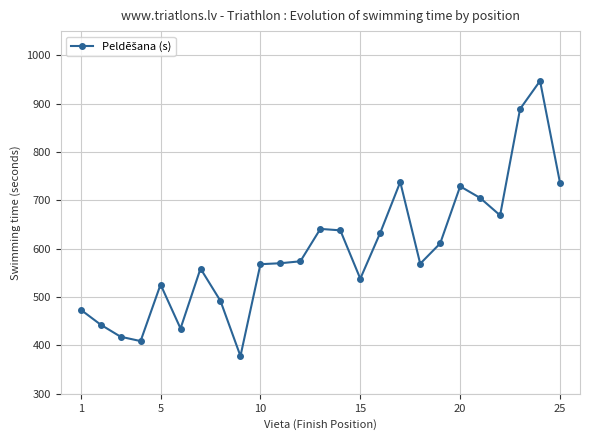

What is the value of the 8th point from the left?

492